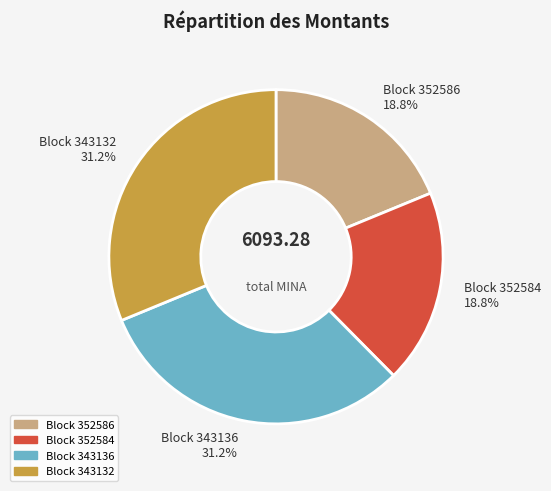

Is there a majority slice in this chart?

No